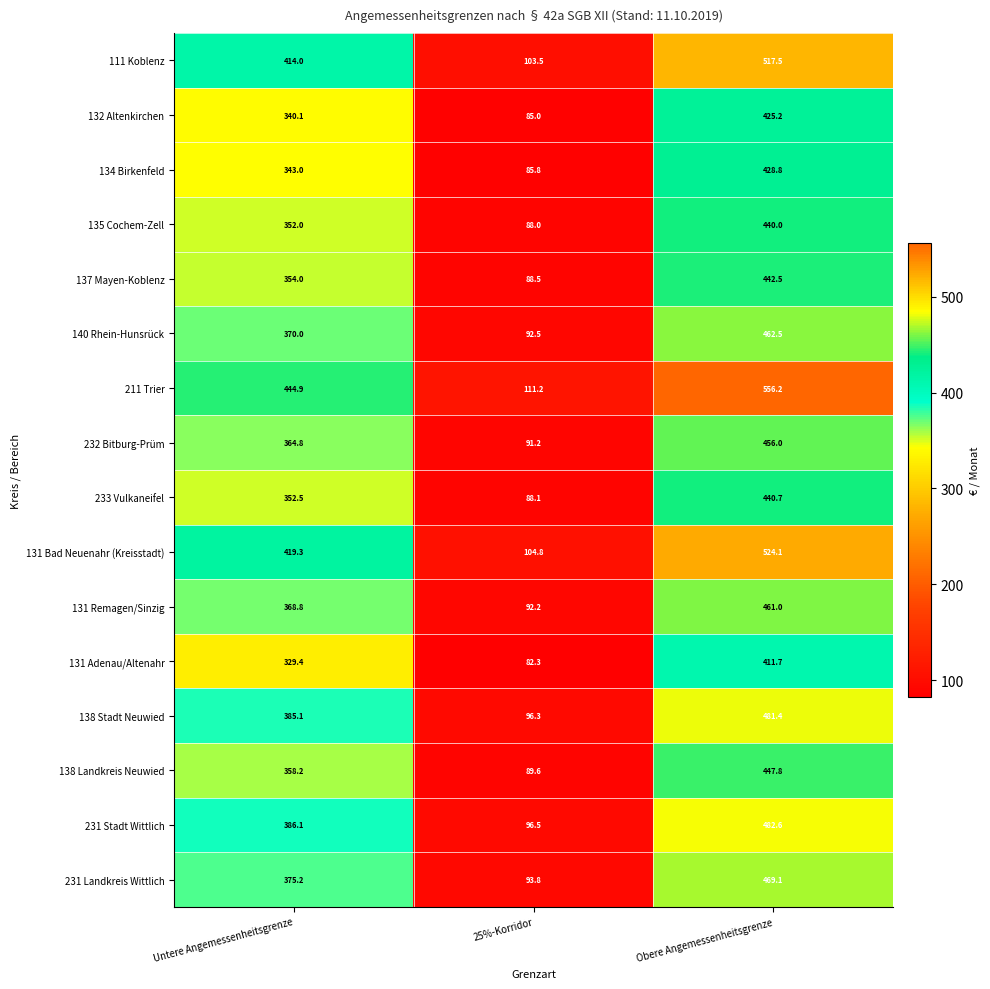

What is the difference between the maximum and minimum values in the 131 Adenau/Altenahr series?

329.4